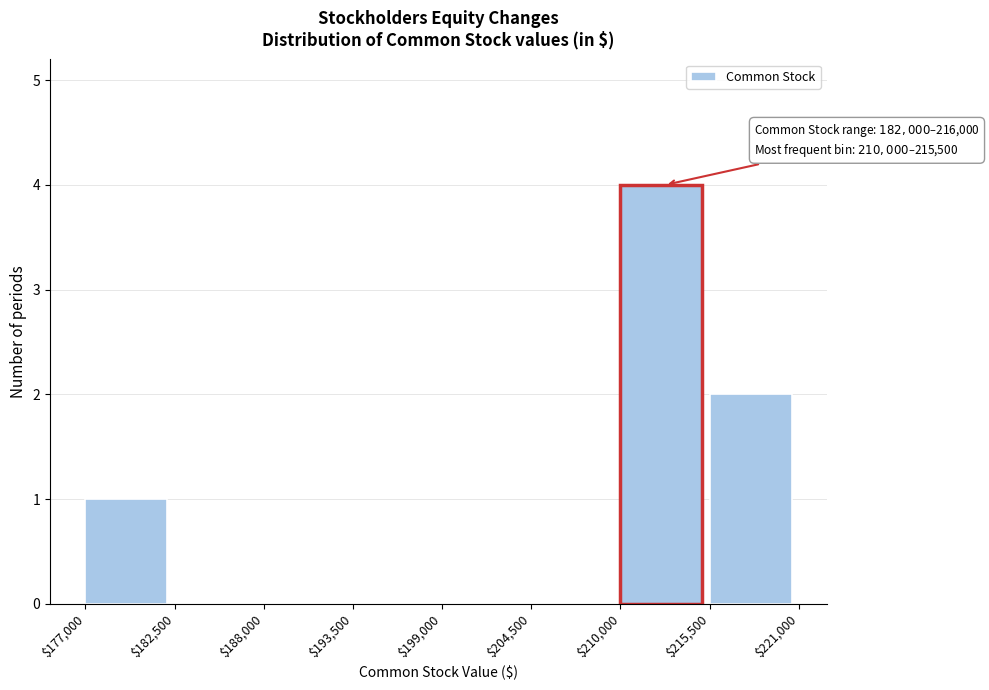

Which range on the x-axis has the tallest bar?

$210,000 to $215,500